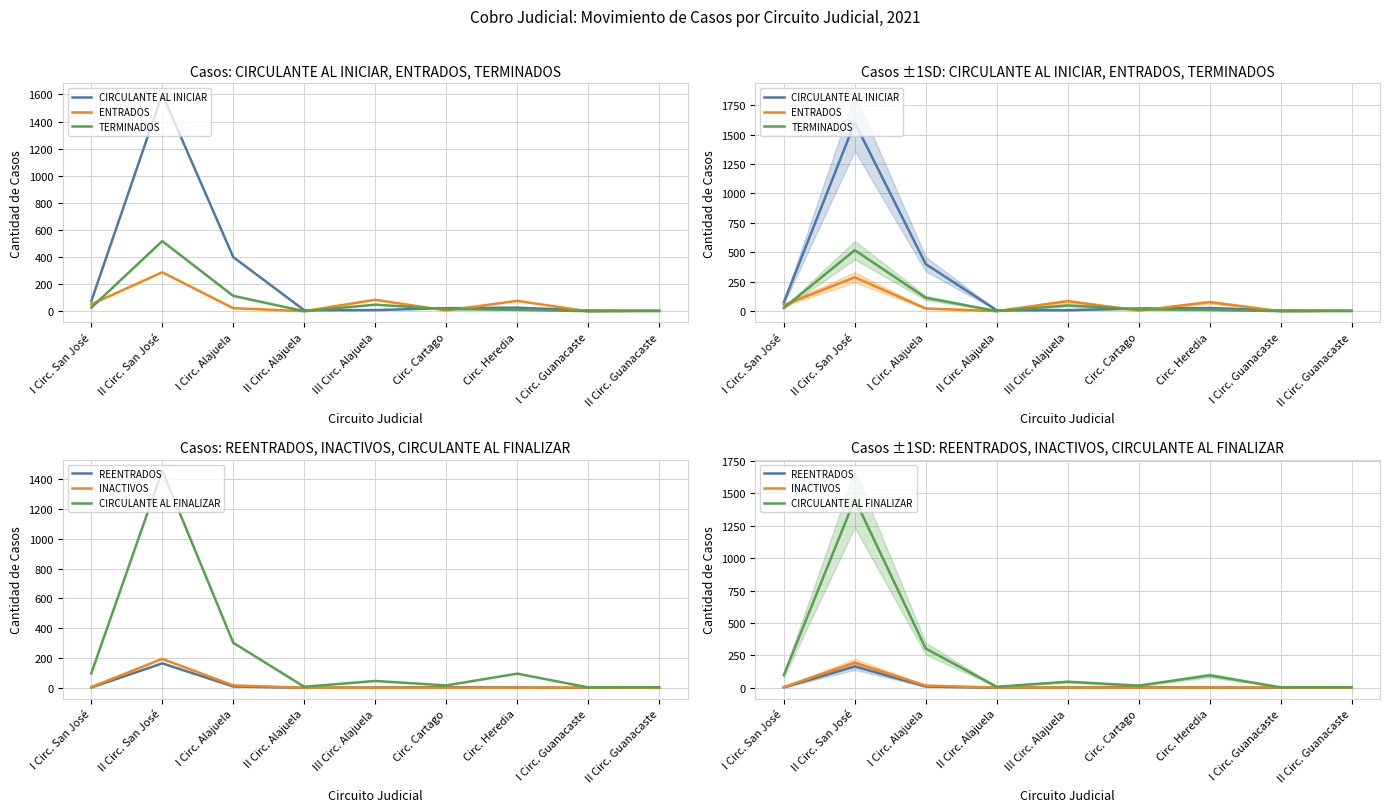

At which label does INACTIVOS reach its peak?

II Circ. San José